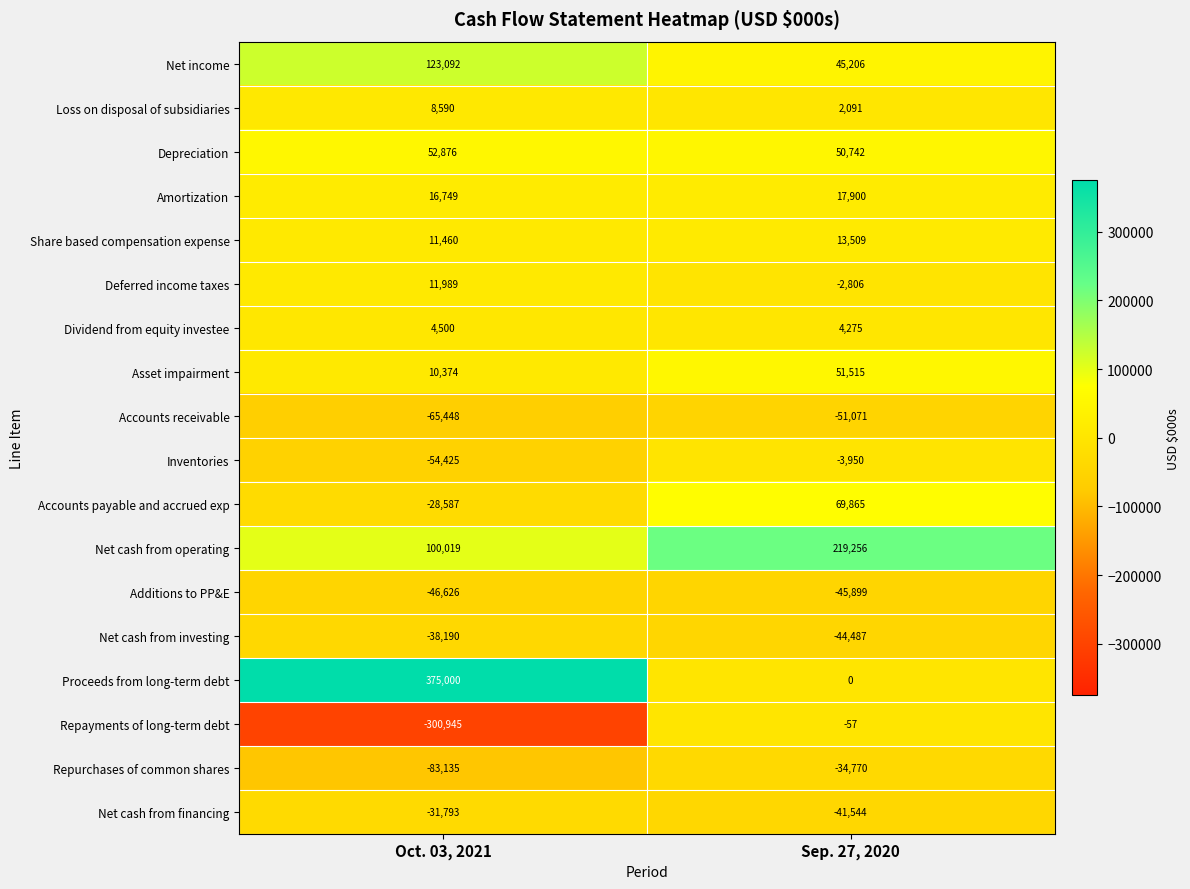

The value of Proceeds from long-term debt at Oct. 03, 2021 is 375000. True or false?

True